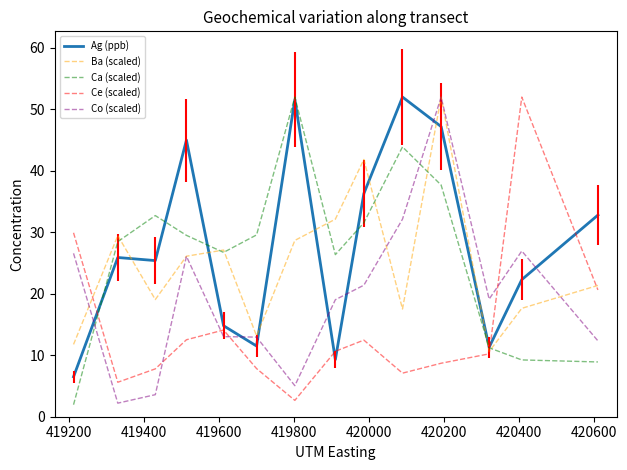

What is the minimum value shown in the chart?

2.0